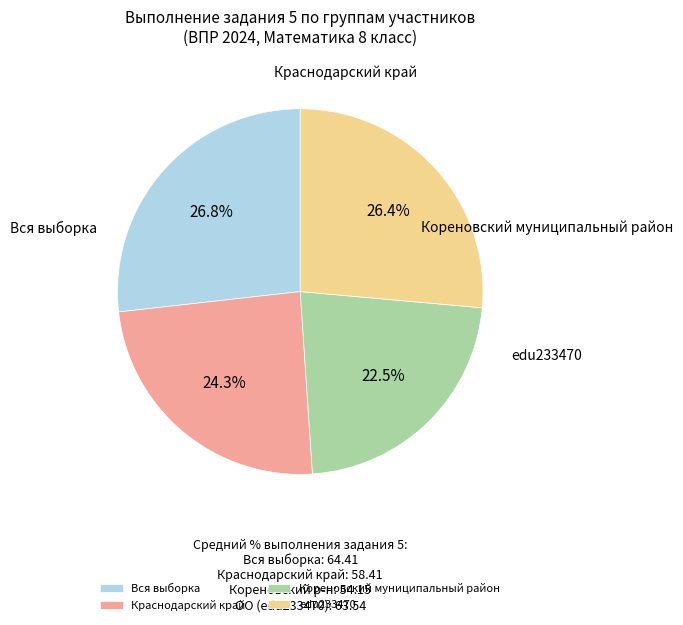

Which category has the smallest portion of the pie?

Кореновский муниципальный район